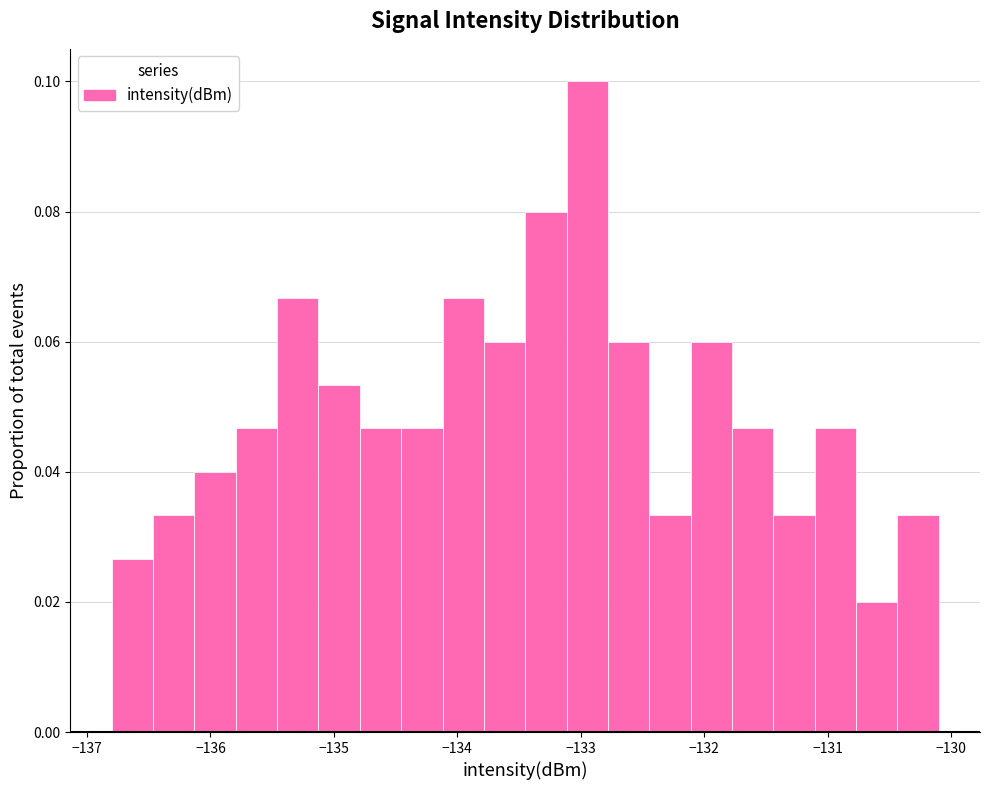

Around what value on the x-axis is the tallest bar? Give the approximate position of its centre, as read against the axis.

-132.9